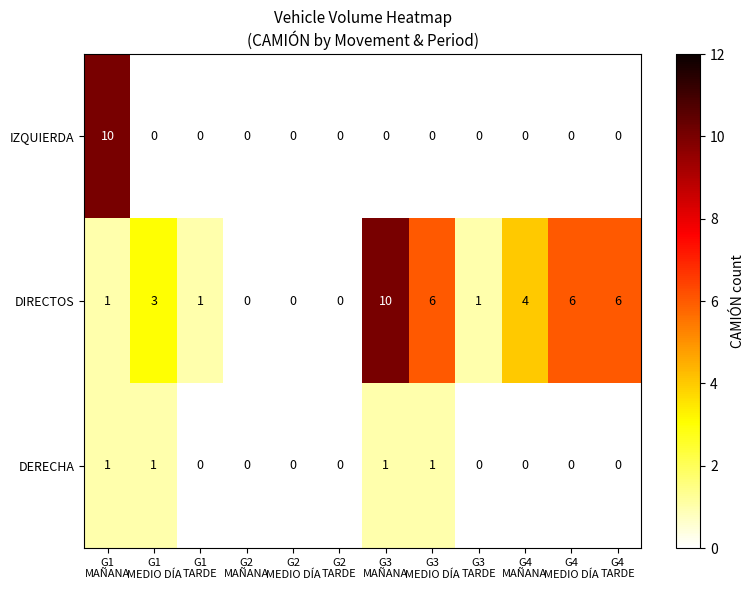

Rank the series by their average value, from lowest to highest.

DERECHA, IZQUIERDA, DIRECTOS